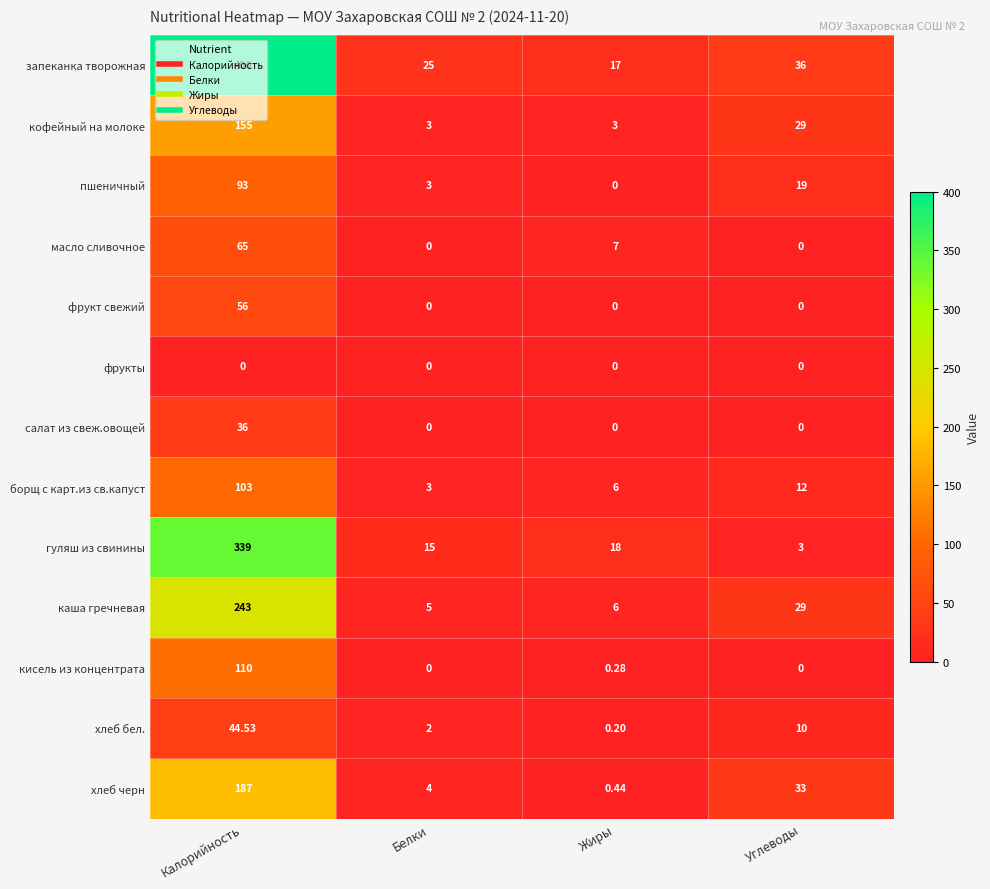

Which category has the highest value in the гуляш из свинины series?

Калорийность